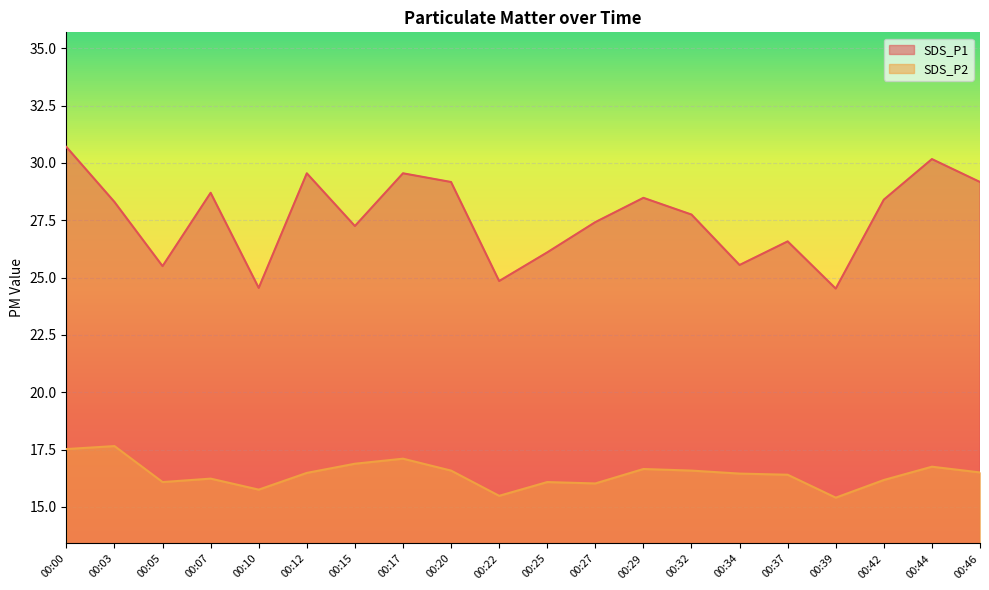

Count the number of categories in the chart.

20